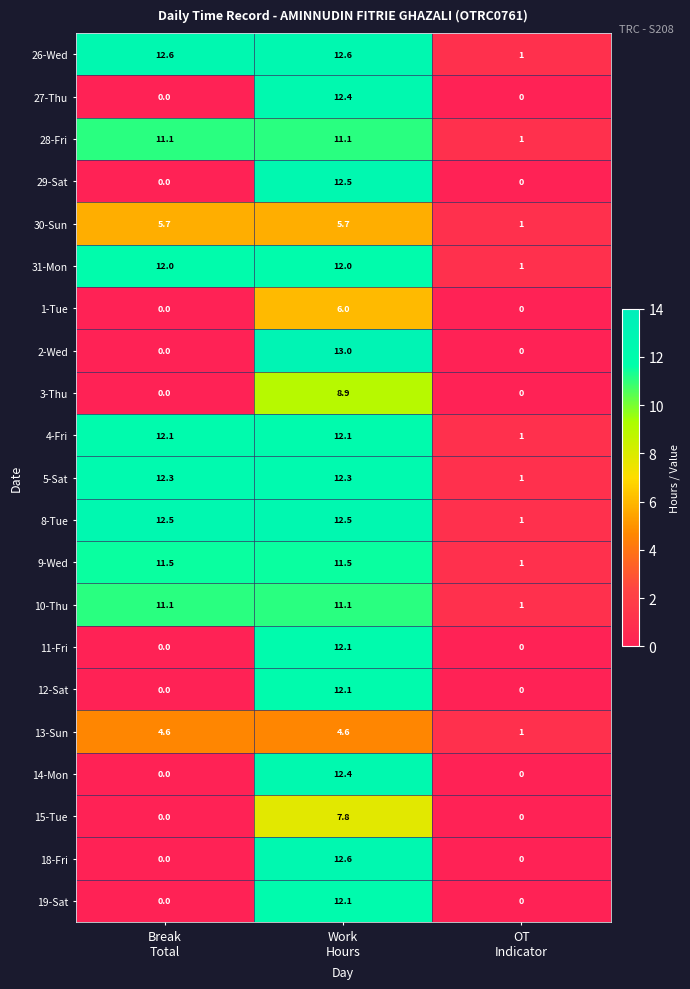

Which series has the largest total across all categories?

26-Wed